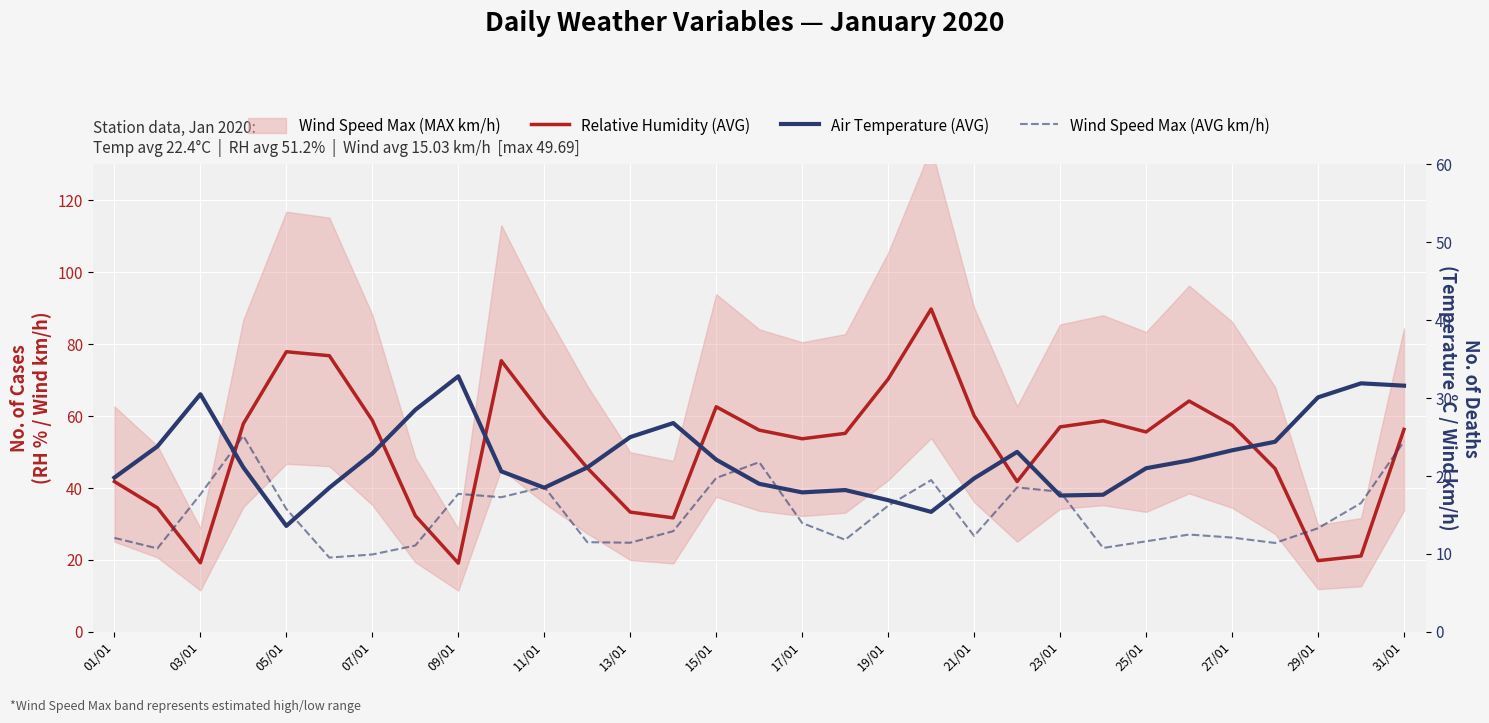

Does the chart display data point markers on the line(s)?

No